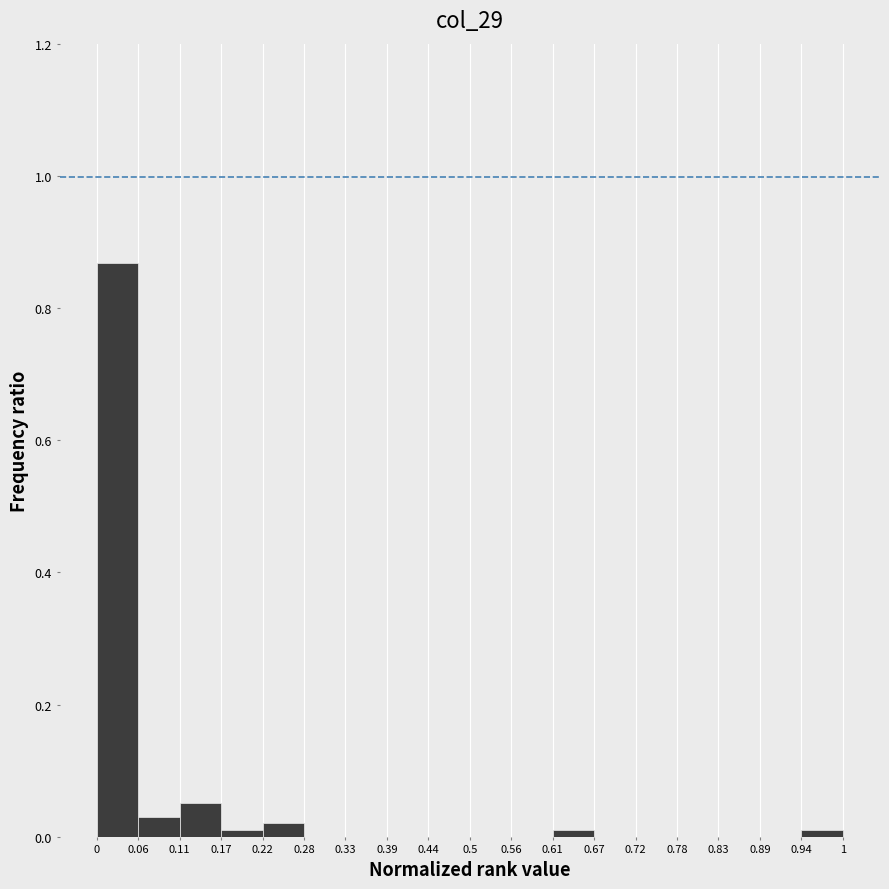

Which range on the x-axis has the tallest bar?

0 to 0.06